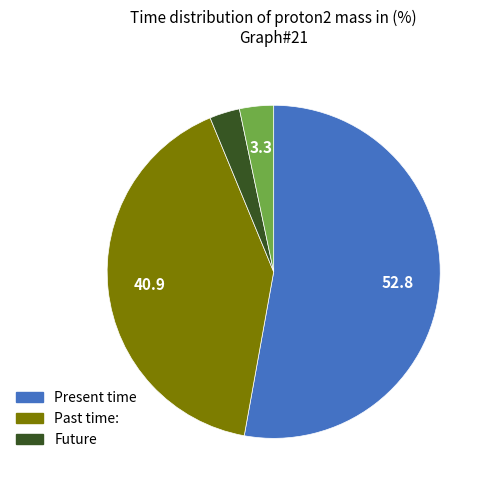

How many slices are in this pie chart?

4